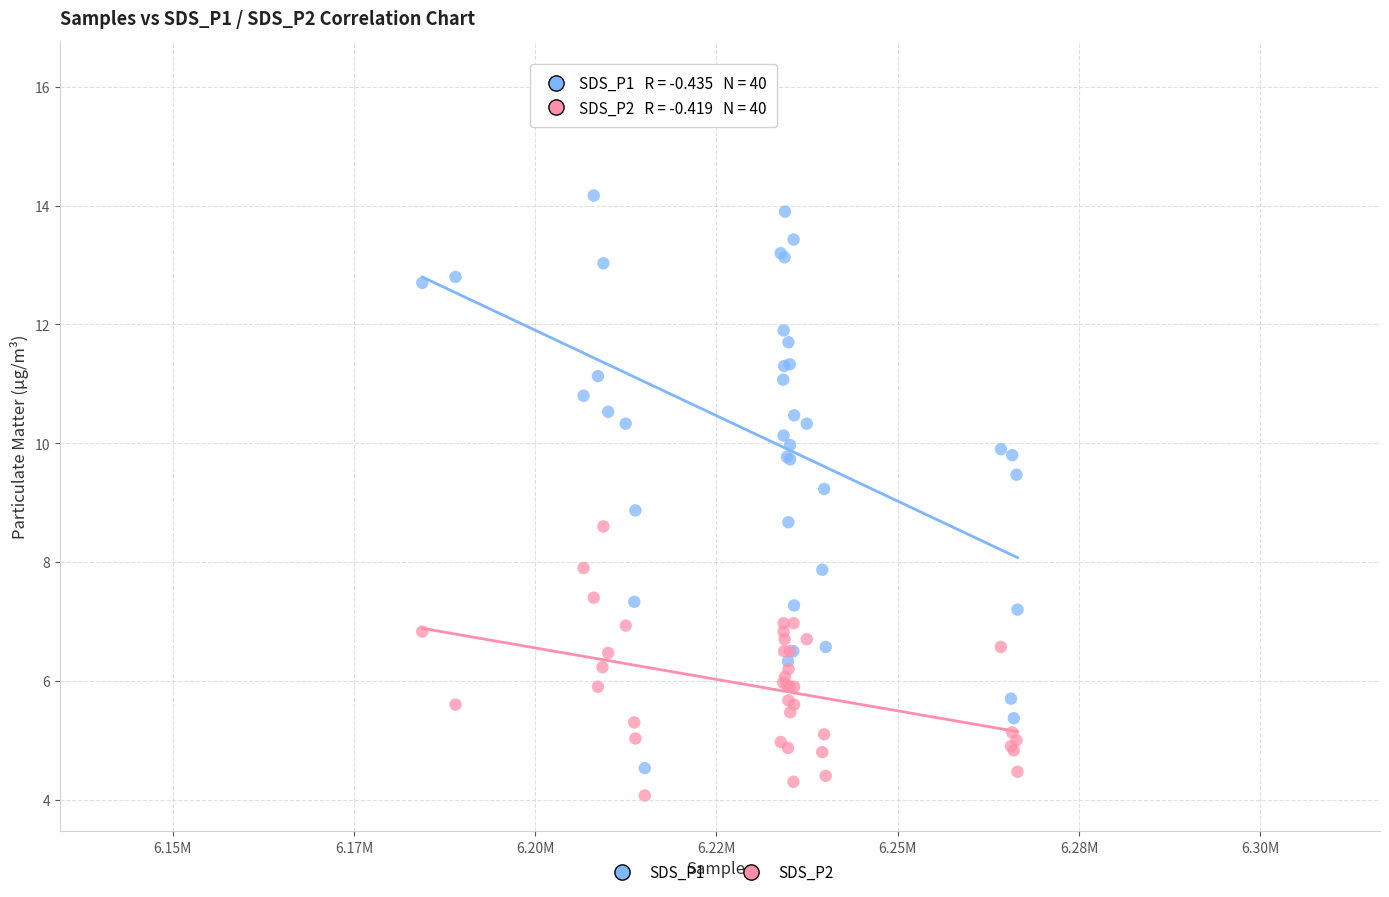

Which series contains the highest Y value?

SDS_P1